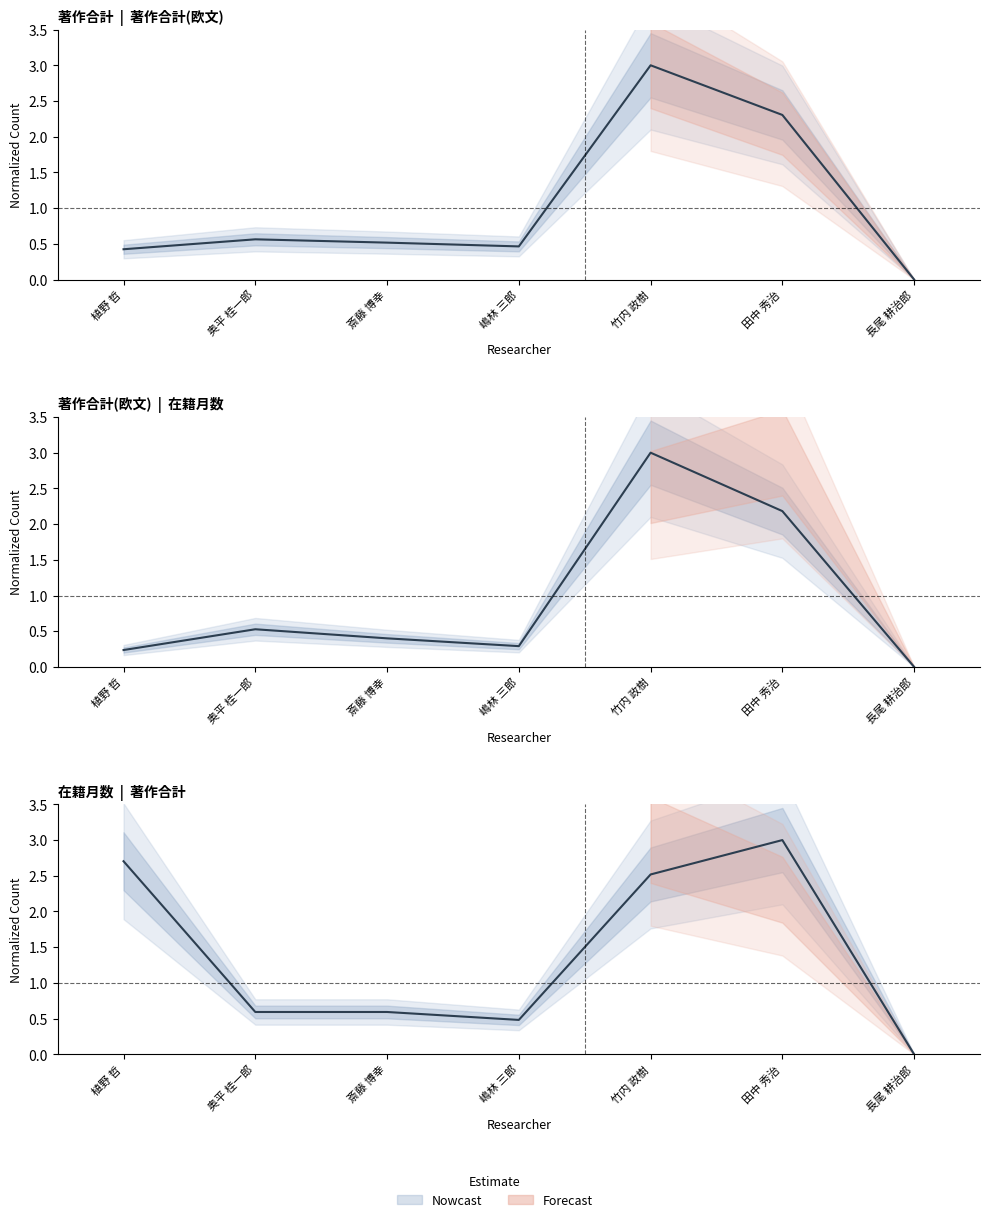

Is the value of 在籍月数 at 嶋林 三郎 greater than the value of 著作合計(欧文) at 田中 秀治?

No